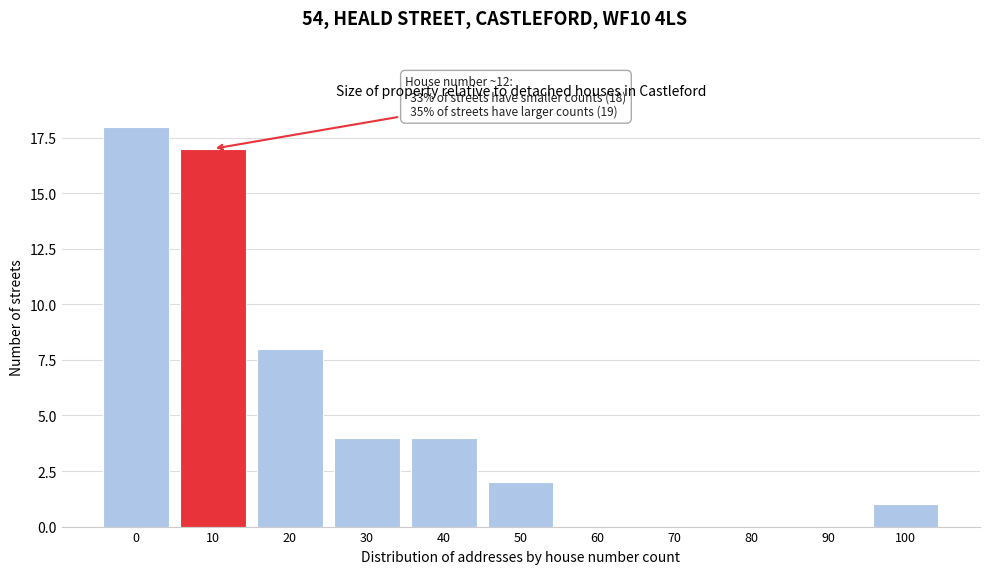

Reading left to right, list all the values displayed in this chart.

0=18	10=17	20=8	30=4	40=4	50=2	60=0	70=0	80=0	90=0	100=1